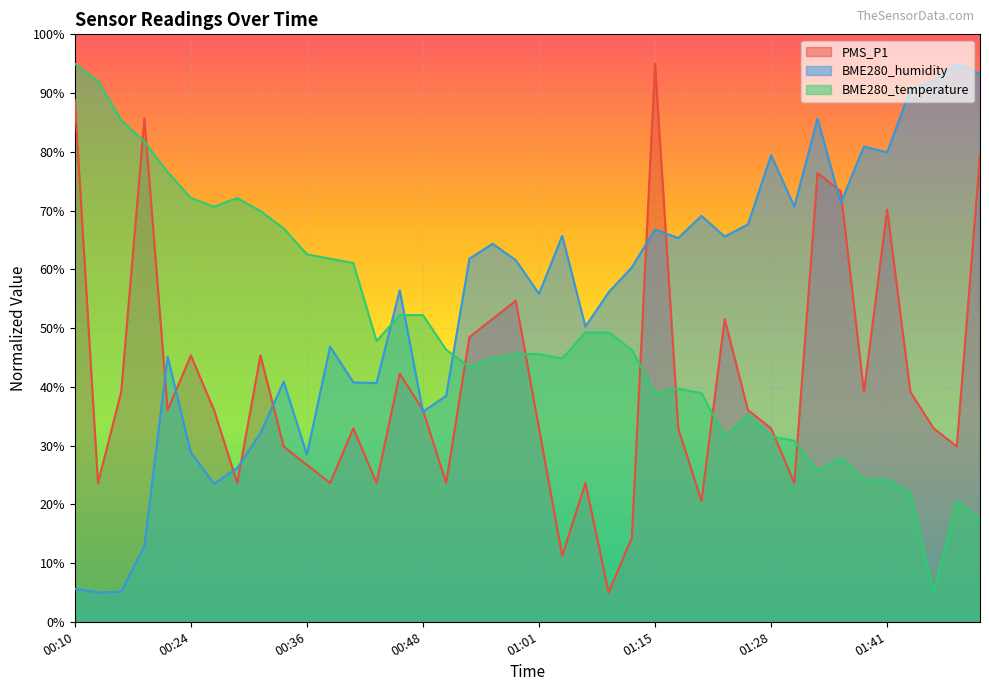

Reading left to right, list all the values displayed in this chart.

PMS_P1: 00:10=88.8	00:13=23.6	00:16=39.1	00:18=85.7	00:21=36.0	00:24=45.3	00:26=36.0	00:29=23.6	00:31=45.3	00:33=29.8	00:36=26.7	00:38=23.6	00:41=32.9	00:43=23.6	00:46=42.2	00:48=36.0	00:51=23.6	00:53=48.4	00:56=51.6	00:58=54.7	01:01=32.9	01:03=11.2	01:06=23.6	01:09=5.0	01:12=14.3	01:15=95.0	01:18=32.9	01:21=20.5	01:23=51.6	01:26=36.0	01:28=32.9	01:31=23.6	01:33=76.4	01:36=73.3	01:39=39.1	01:41=70.2	01:44=39.1	01:46=32.9	01:49=29.8	01:51=79.5
BME280_humidity: 00:10=5.6	00:13=5.0	00:16=5.1	00:18=12.9	00:21=45.1	00:24=28.8	00:26=23.5	00:29=26.2	00:31=32.1	00:33=40.9	00:36=28.5	00:38=46.8	00:41=40.8	00:43=40.6	00:46=56.4	00:48=35.8	00:51=38.4	00:53=61.8	00:56=64.4	00:58=61.6	01:01=55.8	01:03=65.7	01:06=50.2	01:09=56.1	01:12=60.3	01:15=66.8	01:18=65.3	01:21=69.1	01:23=65.6	01:26=67.6	01:28=79.4	01:31=70.7	01:33=85.6	01:36=71.3	01:39=80.9	01:41=79.9	01:44=90.6	01:46=92.1	01:49=95.0	01:51=93.3
BME280_temperature: 00:10=95.0	00:13=92.0	00:16=85.4	00:18=81.7	00:21=76.6	00:24=72.1	00:26=70.7	00:29=72.1	00:31=69.9	00:33=67.0	00:36=62.5	00:38=61.8	00:41=61.1	00:43=47.8	00:46=52.2	00:48=52.2	00:51=46.3	00:53=43.4	00:56=44.8	00:58=45.6	01:01=45.6	01:03=44.8	01:06=49.3	01:09=49.3	01:12=46.3	01:15=38.9	01:18=39.7	01:21=38.9	01:23=31.6	01:26=35.2	01:28=31.6	01:31=30.8	01:33=25.7	01:36=27.9	01:39=24.2	01:41=24.2	01:44=22.0	01:46=5.0	01:49=20.5	01:51=17.5